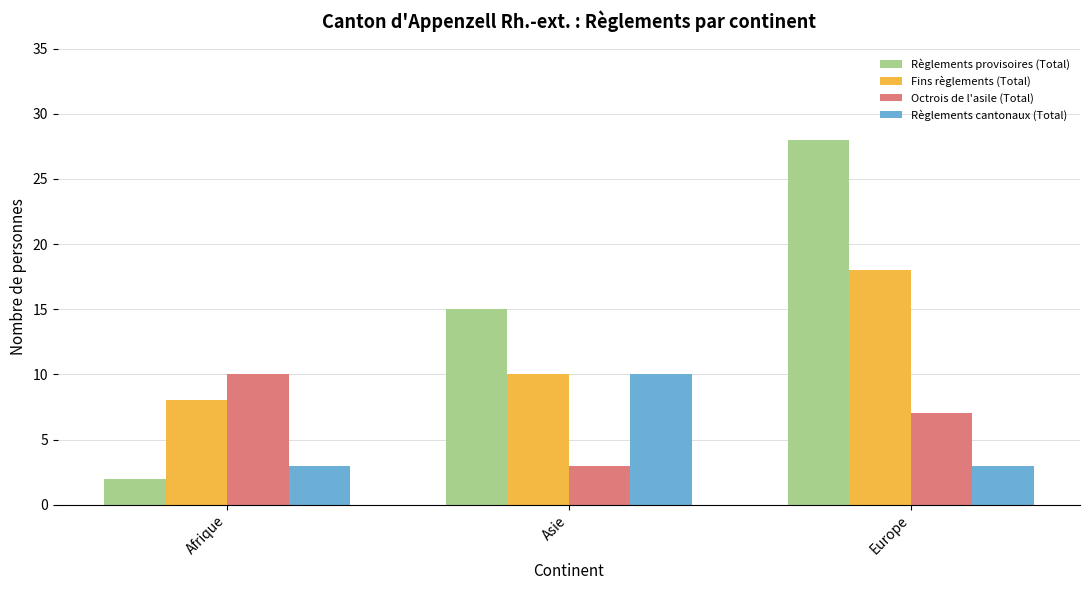

Reading left to right, transcribe all the data shown in this chart.

Règlements provisoires (Total): Afrique=2	Asie=15	Europe=28
Fins règlements (Total): Afrique=8	Asie=10	Europe=18
Octrois de l'asile (Total): Afrique=10	Asie=3	Europe=7
Règlements cantonaux (Total): Afrique=3	Asie=10	Europe=3